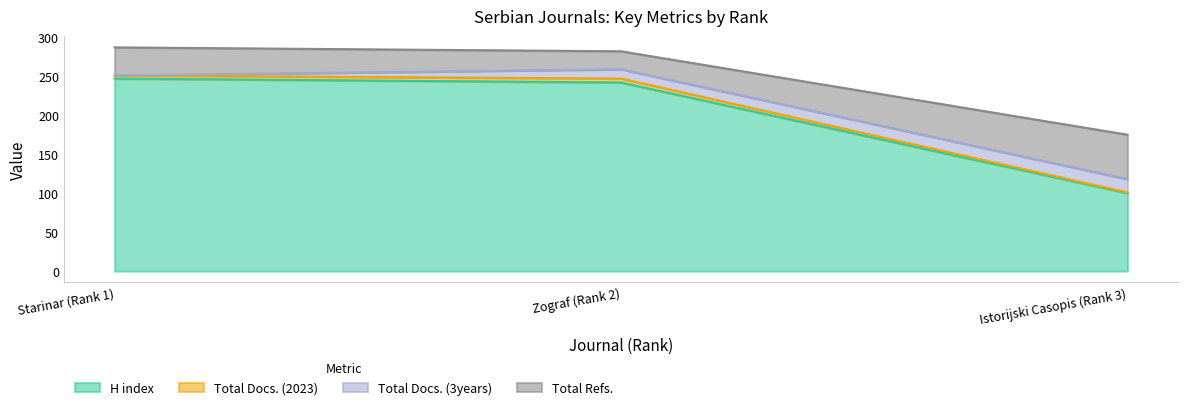

What is the label of the 2nd point from the right?

Zograf (Rank 2)